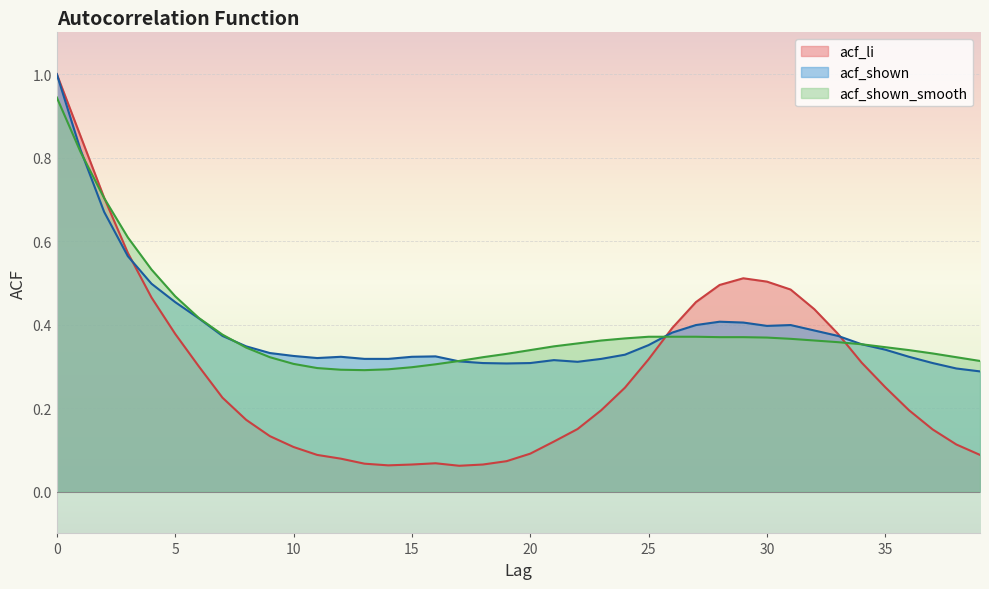

Reading right to left, transcribe all the data shown in this chart.

acf_li: 0.1	0.1	0.1	0.2	0.2	0.3	0.4	0.4	0.5	0.5	0.5	0.5	0.5	0.4	0.3	0.2	0.2	0.1	0.1	0.1	0.1	0.1	0.1	0.1	0.1	0.1	0.1	0.1	0.1	0.1	0.1	0.2	0.2	0.3	0.4	0.5	0.6	0.7	0.9	1.0
acf_shown: 0.3	0.3	0.3	0.3	0.3	0.4	0.4	0.4	0.4	0.4	0.4	0.4	0.4	0.4	0.4	0.3	0.3	0.3	0.3	0.3	0.3	0.3	0.3	0.3	0.3	0.3	0.3	0.3	0.3	0.3	0.3	0.3	0.4	0.4	0.5	0.5	0.6	0.7	0.8	1.0
acf_shown_smooth: 0.3	0.3	0.3	0.3	0.3	0.4	0.4	0.4	0.4	0.4	0.4	0.4	0.4	0.4	0.4	0.4	0.4	0.4	0.3	0.3	0.3	0.3	0.3	0.3	0.3	0.3	0.3	0.3	0.3	0.3	0.3	0.3	0.4	0.4	0.5	0.5	0.6	0.7	0.8	0.9